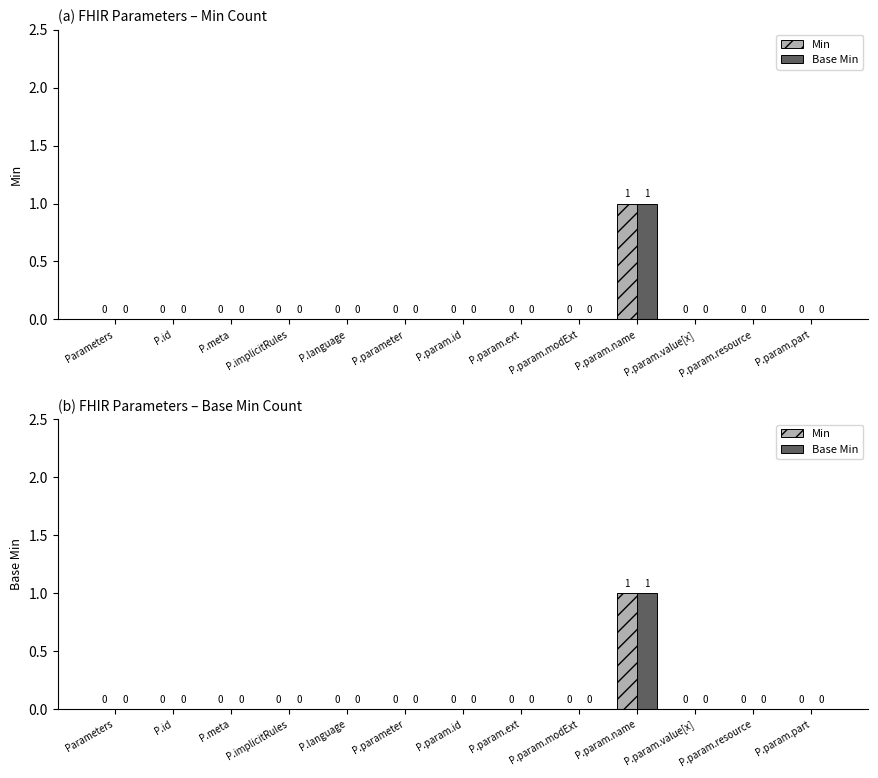

Which has a higher value, Parameters or P.param.id?

Parameters